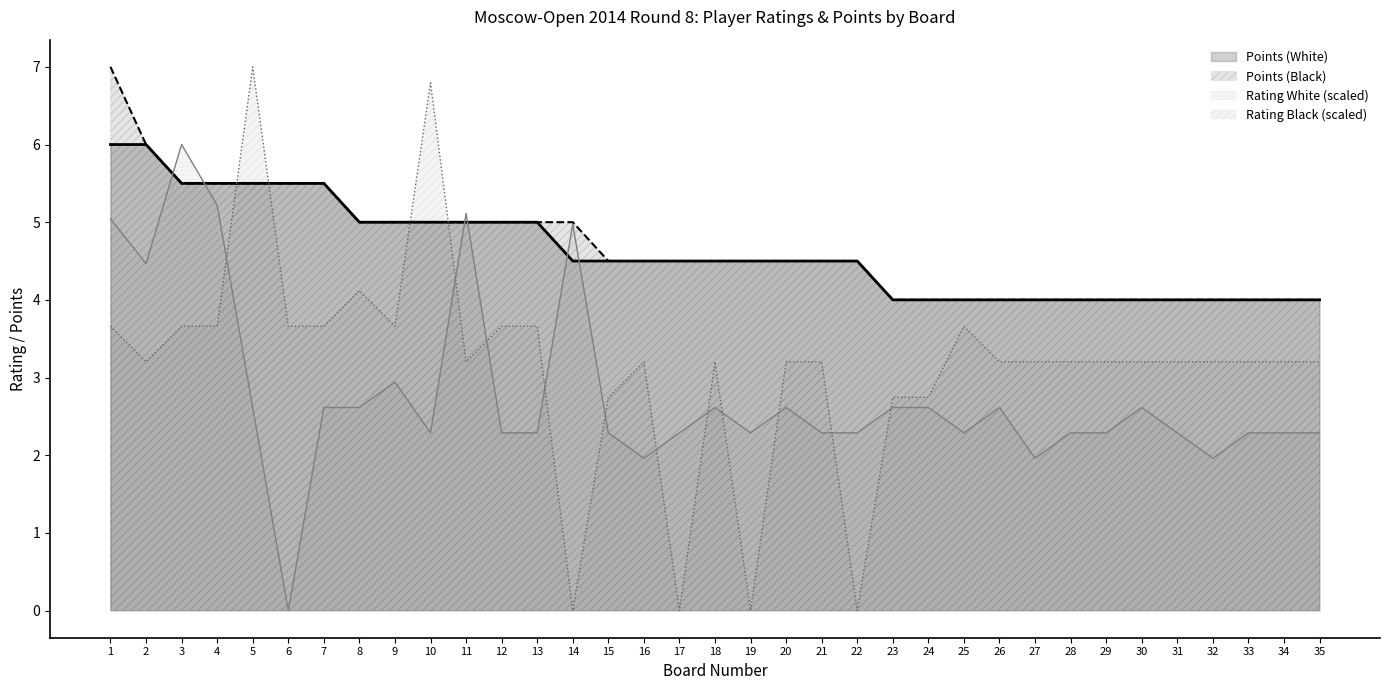

Does the chart have visible grid lines?

No